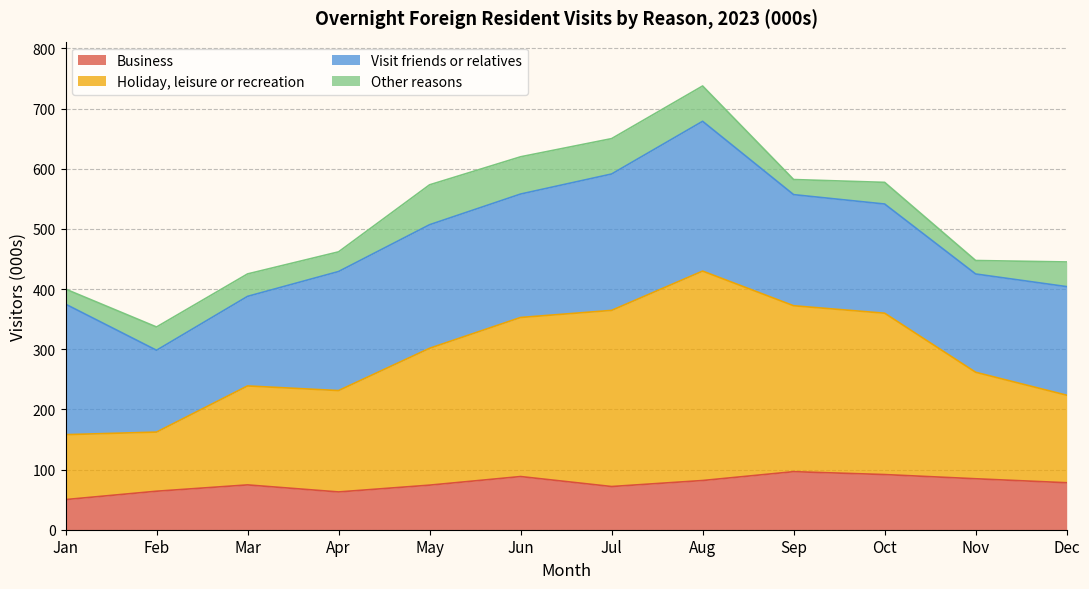

True or false: Business and Holiday, leisure or recreation cross at least once.

False